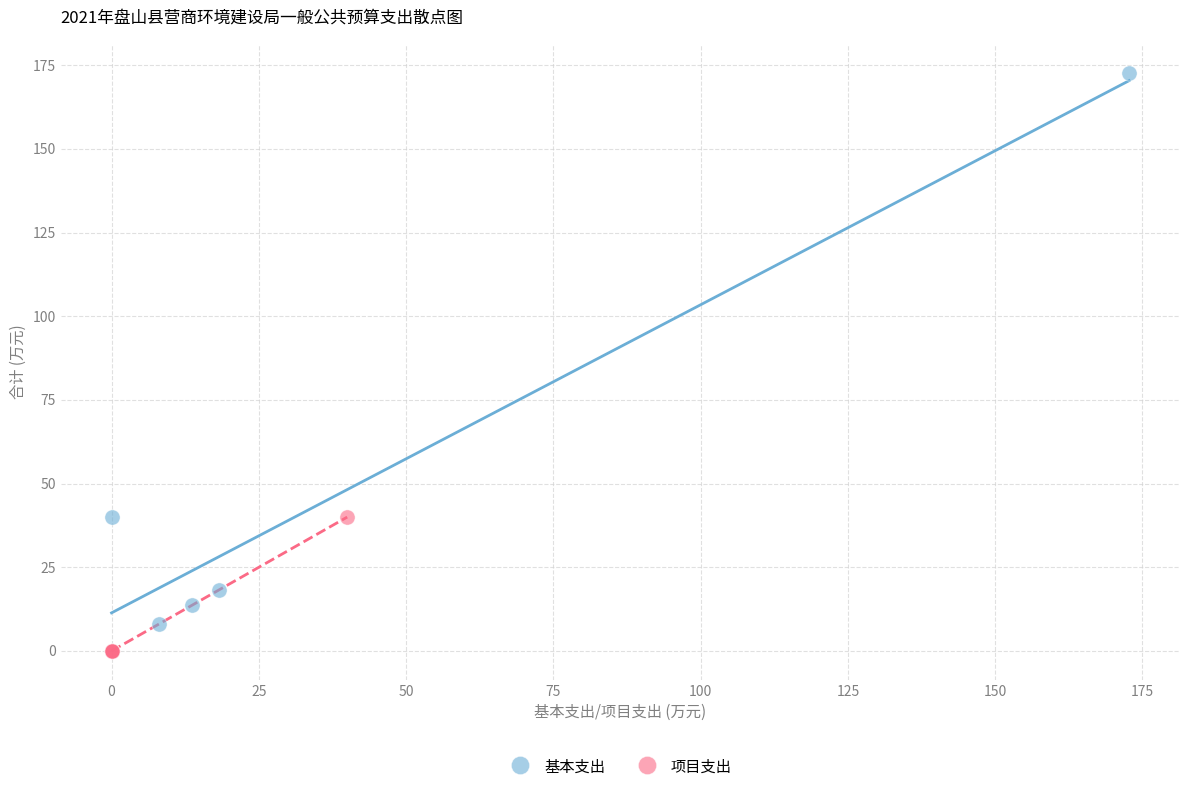

Which series has the largest Y range (max minus min)?

基本支出